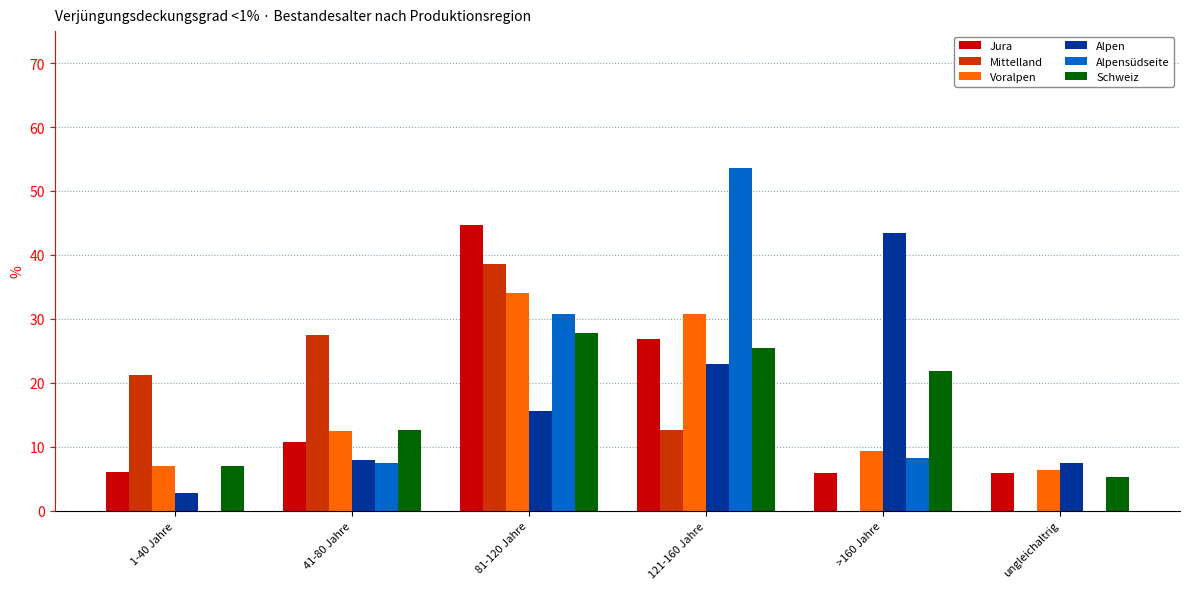

At which label does Voralpen first exceed 12?

41-80 Jahre